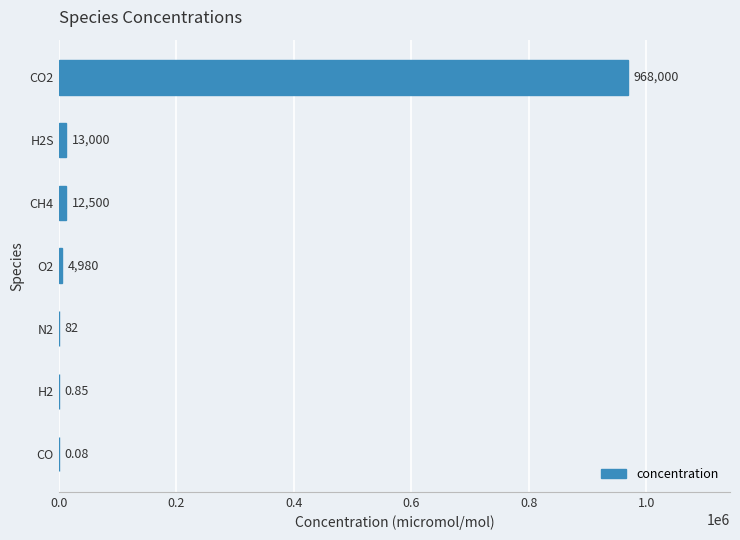

What is the sum of the values at N2 and O2?

5062.0